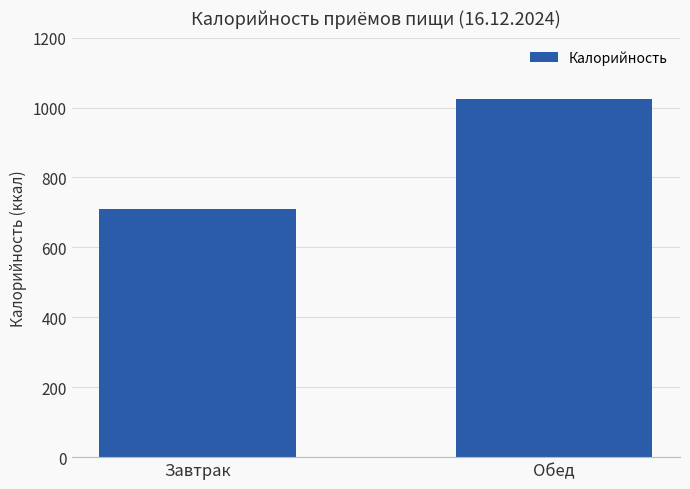

What value does the data have at Обед, to the nearest 50?

1000